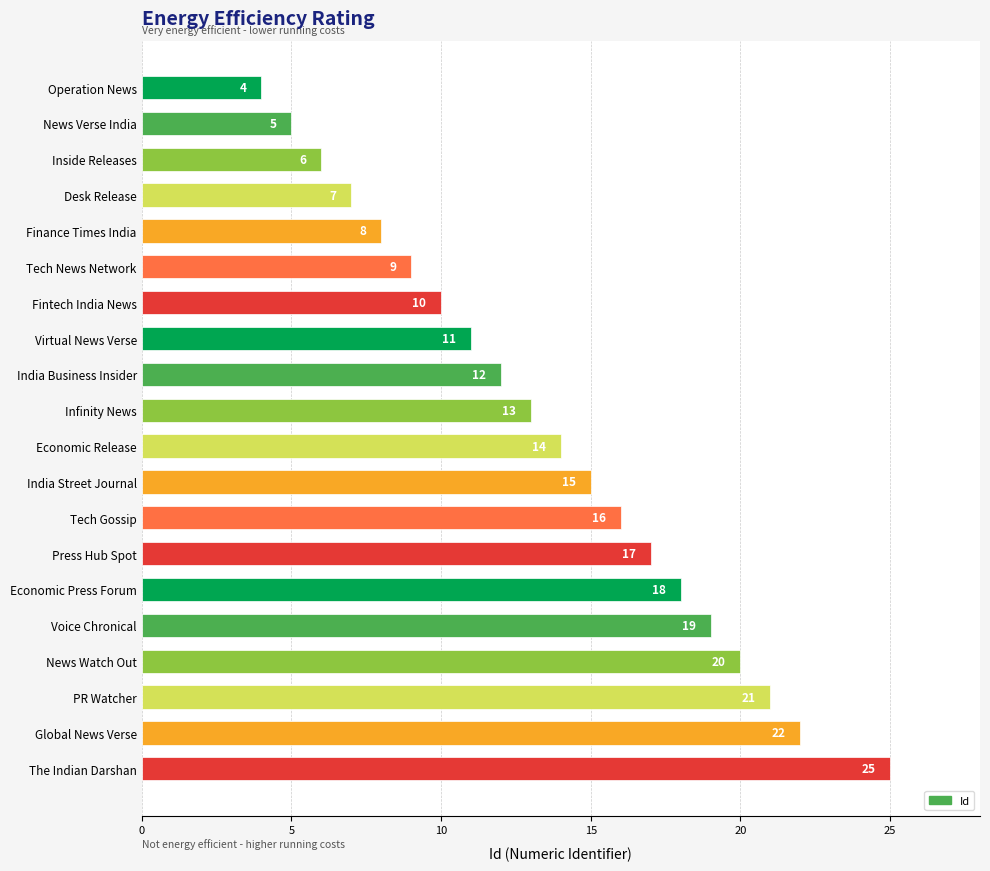

True or false: the data shows 10 at Tech Gossip.

False